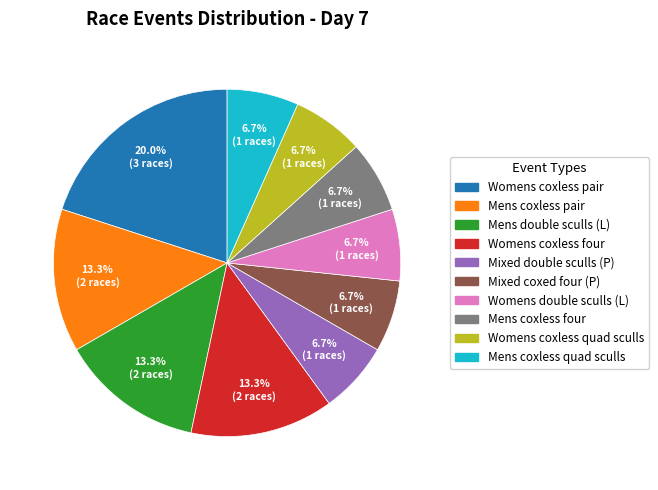

Which slice is the largest?

Womens coxless pair